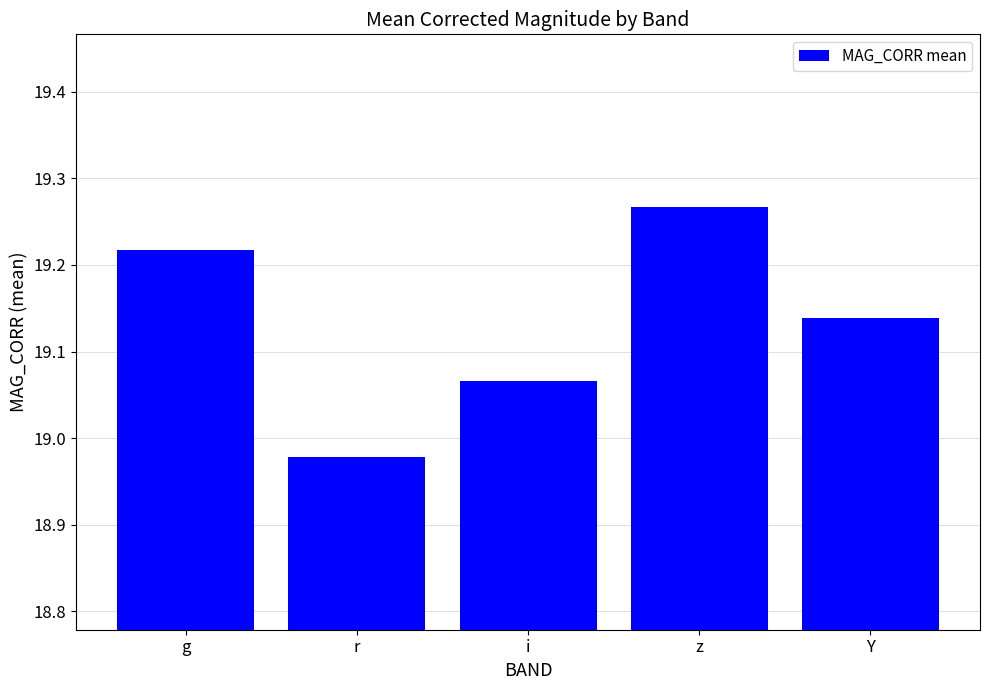

What is the label of the 1st bar from the right?

Y